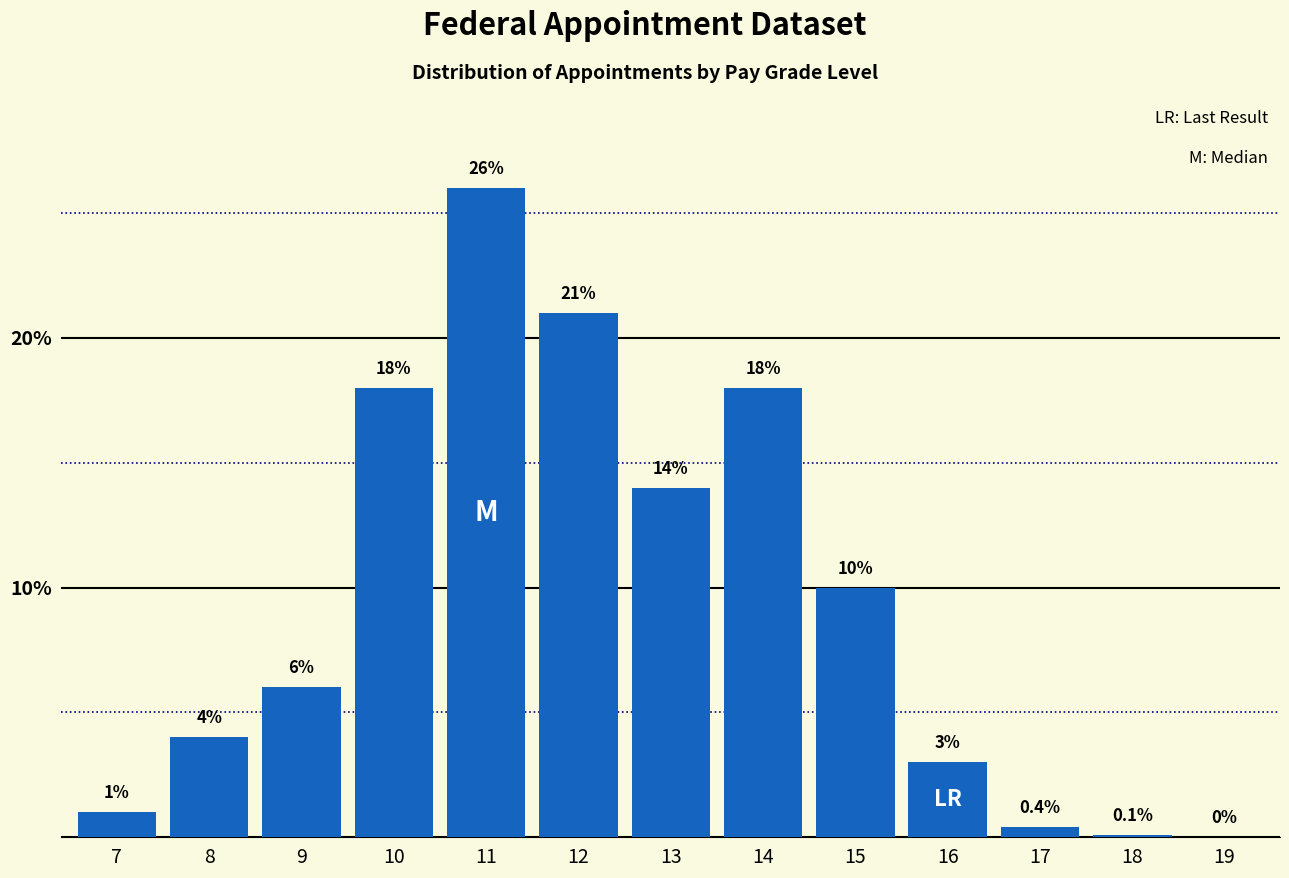

Reading left to right, extract all data points from this chart.

7=1.0	8=4.0	9=6.0	10=18.0	11=26.0	12=21.0	13=14.0	14=18.0	15=10.0	16=3.0	17=0.4	18=0.1	19=0.0